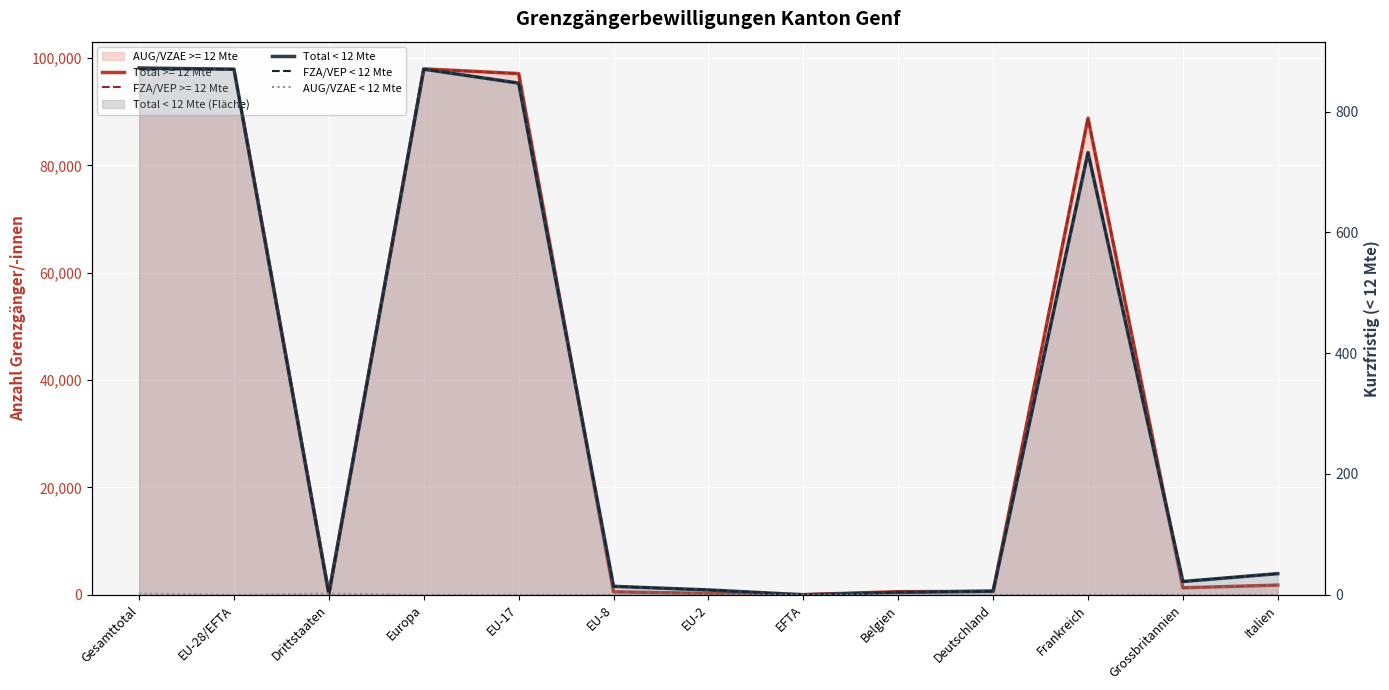

How many times do AUG/VZAE < 12 Mte and FZA/VEP < 12 Mte cross each other?

2